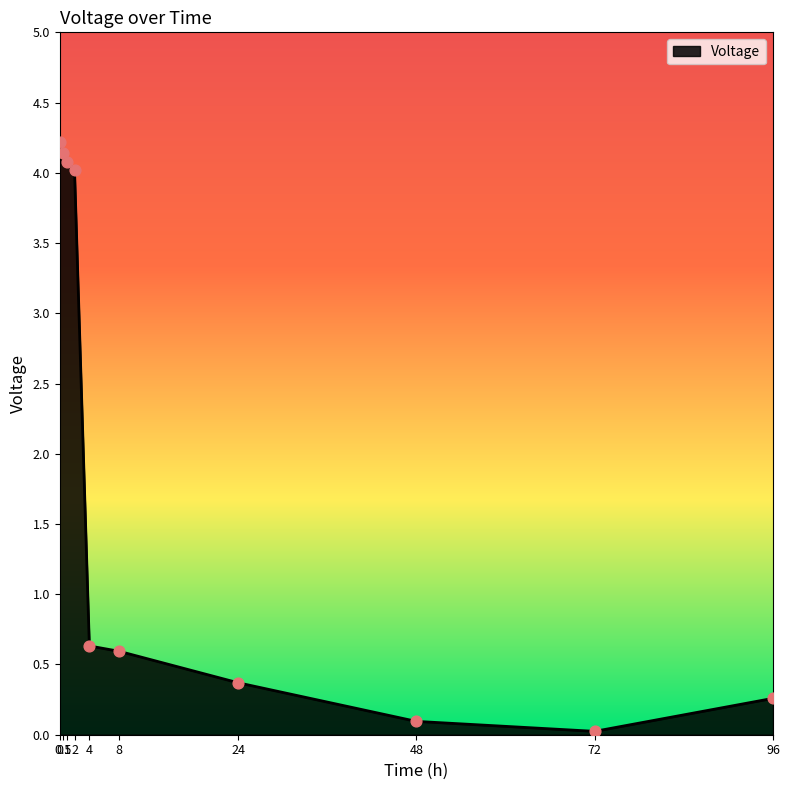

What is the change in value from 0.5 to 96?

-3.9